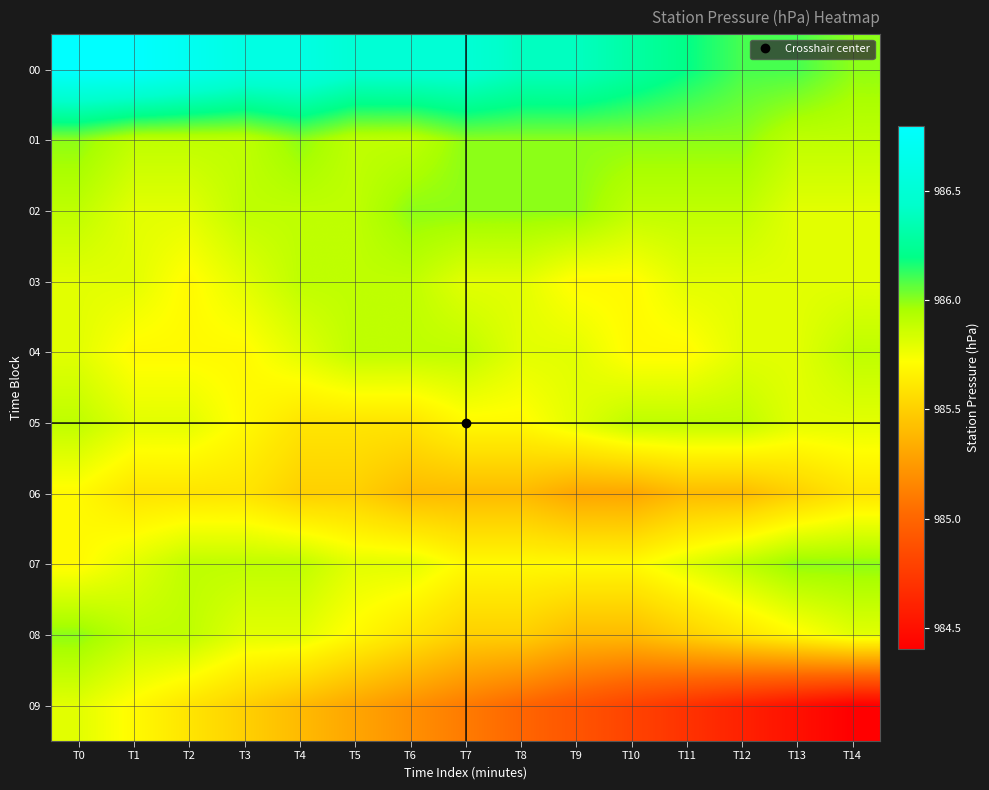

Reading right to left, transcribe all the data shown in this chart.

00: T14=986.0	T13=986.1	T12=986.1	T11=986.2	T10=986.3	T9=986.4	T8=986.4	T7=986.5	T6=986.5	T5=986.5	T4=986.6	T3=986.6	T2=986.7	T1=986.8	T0=986.8
01: T14=985.9	T13=985.9	T12=986.0	T11=986.0	T10=986.0	T9=986.0	T8=986.0	T7=986.0	T6=985.9	T5=985.9	T4=986.0	T3=985.9	T2=985.9	T1=985.9	T0=986.0
02: T14=985.8	T13=985.8	T12=985.9	T11=985.9	T10=985.9	T9=986.0	T8=986.0	T7=986.0	T6=986.0	T5=985.9	T4=985.9	T3=985.9	T2=985.8	T1=985.8	T0=985.9
03: T14=985.8	T13=985.8	T12=985.8	T11=985.8	T10=985.7	T9=985.7	T8=985.8	T7=985.8	T6=985.9	T5=985.9	T4=985.9	T3=985.8	T2=985.7	T1=985.8	T0=985.8
04: T14=985.9	T13=985.8	T12=985.8	T11=985.7	T10=985.7	T9=985.8	T8=985.8	T7=985.9	T6=985.9	T5=985.9	T4=985.8	T3=985.7	T2=985.7	T1=985.7	T0=985.8
05: T14=985.8	T13=985.8	T12=985.9	T11=985.9	T10=985.9	T9=985.8	T8=985.7	T7=985.7	T6=985.6	T5=985.6	T4=985.6	T3=985.7	T2=985.8	T1=985.8	T0=985.9
06: T14=985.6	T13=985.5	T12=985.4	T11=985.4	T10=985.3	T9=985.3	T8=985.4	T7=985.4	T6=985.4	T5=985.5	T4=985.5	T3=985.6	T2=985.6	T1=985.6	T0=985.7
07: T14=986.0	T13=986.0	T12=985.9	T11=985.8	T10=985.7	T9=985.7	T8=985.7	T7=985.7	T6=985.8	T5=985.8	T4=985.9	T3=985.9	T2=985.9	T1=985.8	T0=985.7
08: T14=985.8	T13=985.7	T12=985.6	T11=985.5	T10=985.4	T9=985.4	T8=985.5	T7=985.5	T6=985.6	T5=985.7	T4=985.8	T3=985.8	T2=985.9	T1=985.9	T0=986.0
09: T14=984.4	T13=984.5	T12=984.6	T11=984.7	T10=984.8	T9=984.9	T8=985.0	T7=985.1	T6=985.2	T5=985.3	T4=985.4	T3=985.5	T2=985.6	T1=985.7	T0=985.8